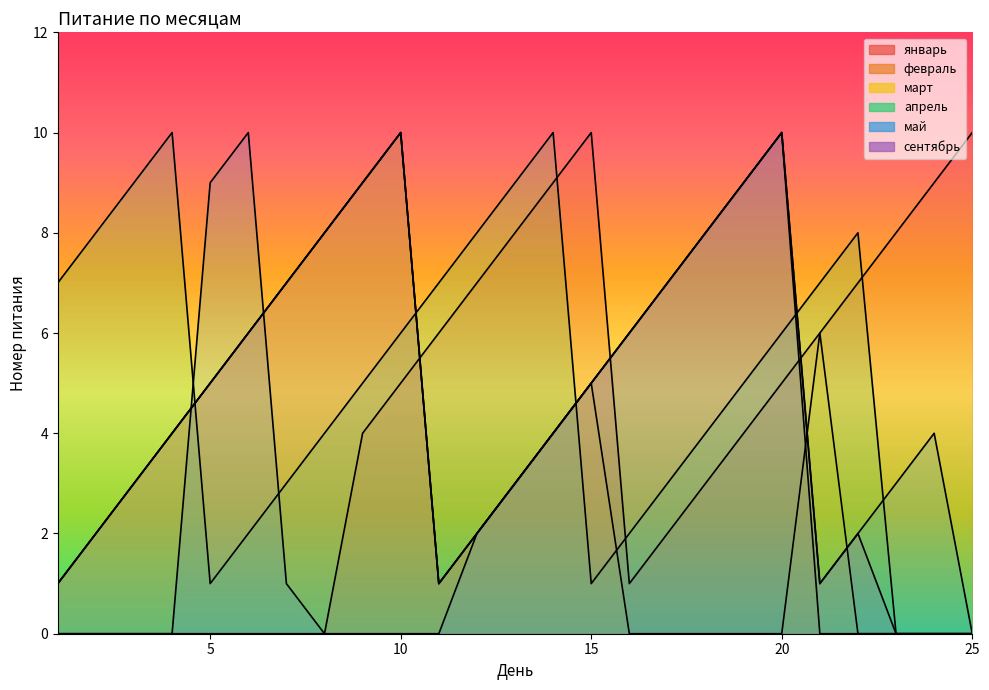

Between which two adjacent categories do сентябрь and май first intersect?

4 and 5